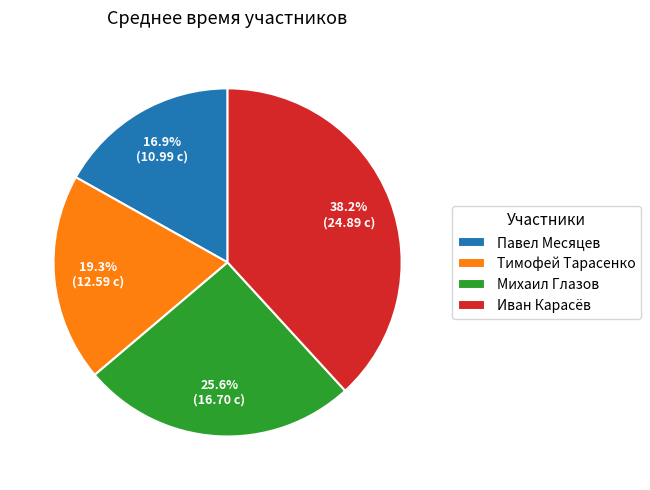

Count the number of slices in the pie.

4